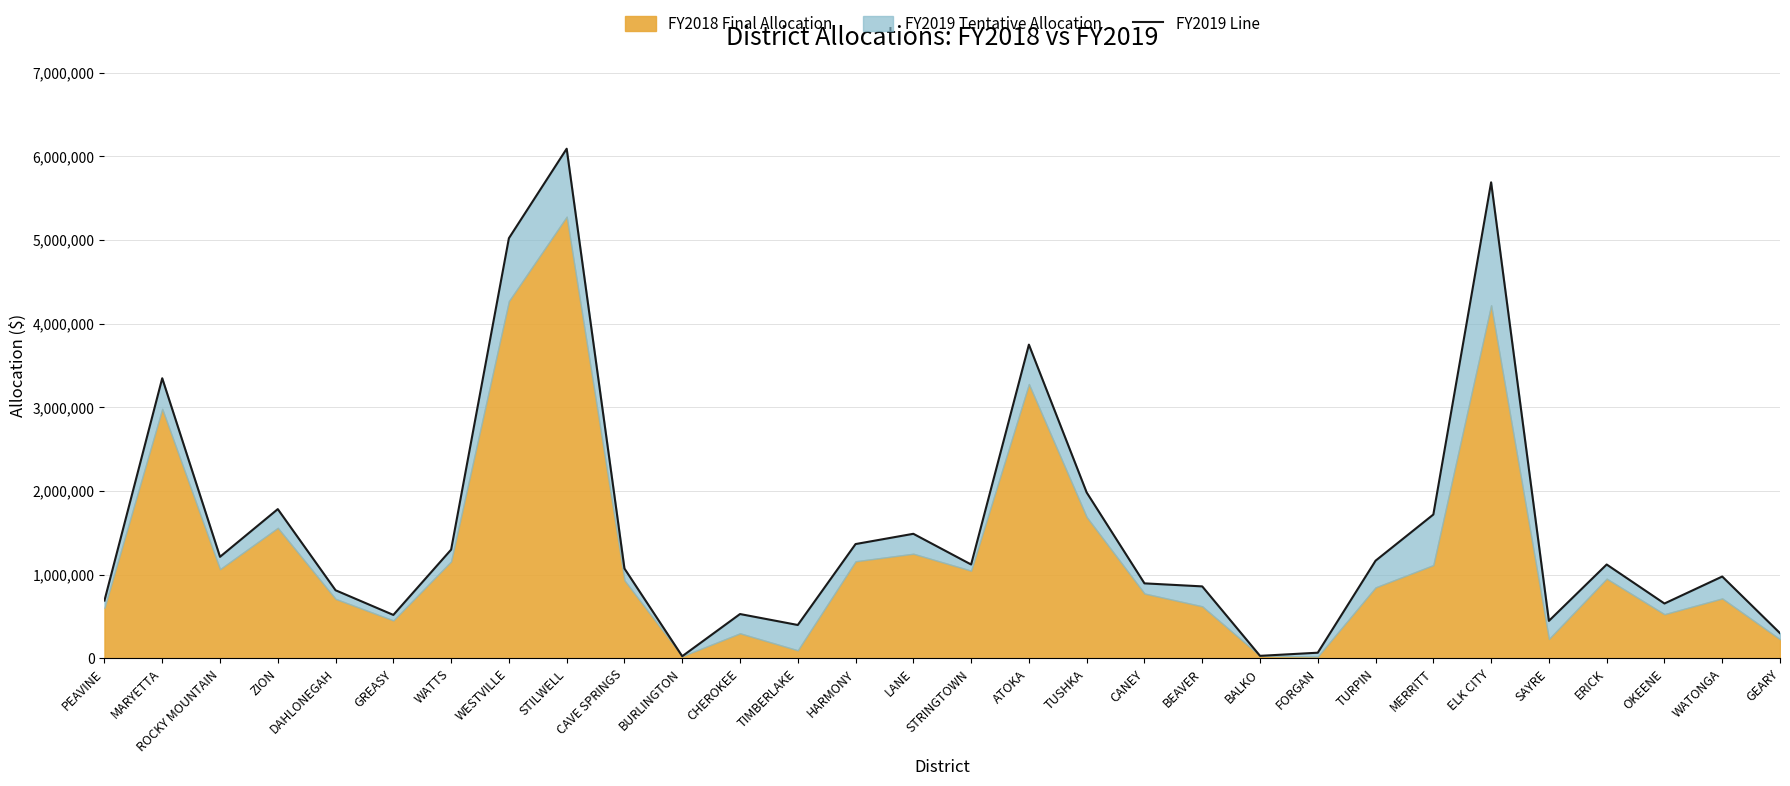

Where is the first local maximum?

MARYETTA